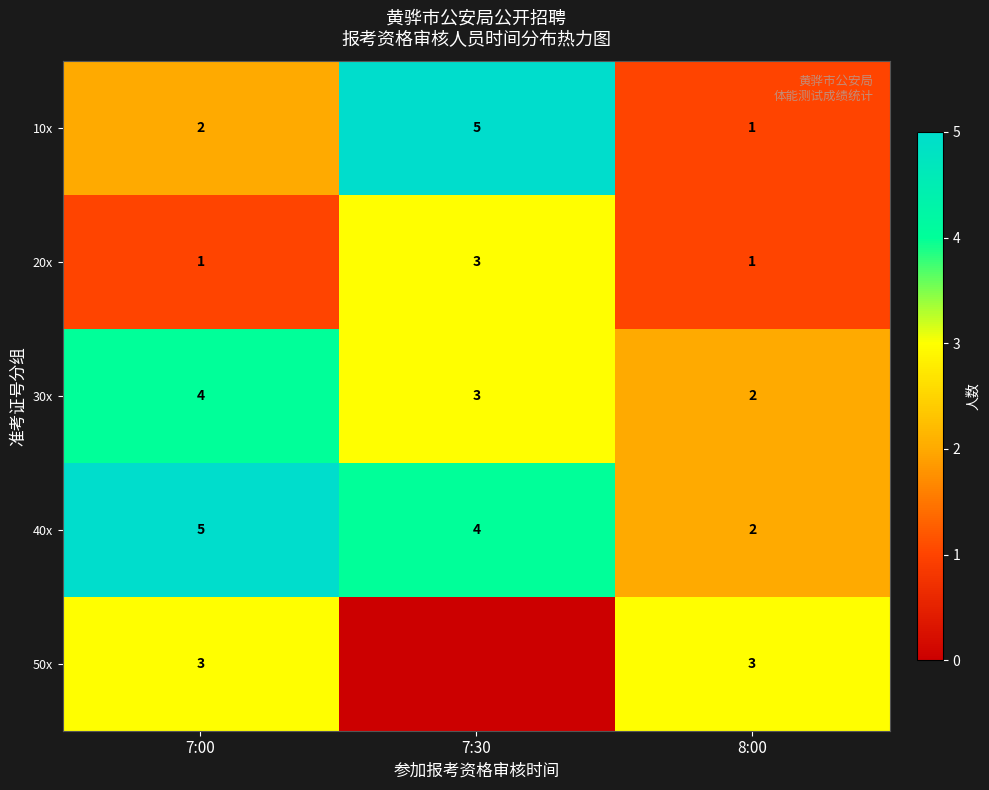

What is the difference between the highest and lowest values at 7:00?

4